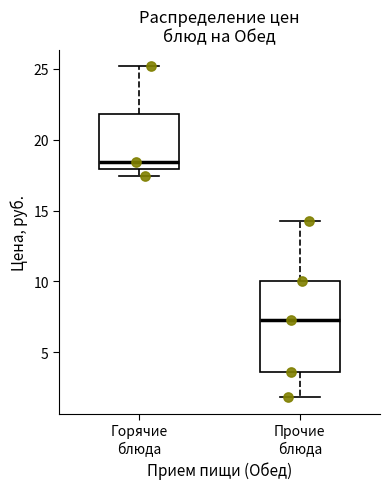

Reading left to right, transcribe this box plot: for each box, give where its median line is, the range the box spans, and where its two whiskers end, as read against the y-axis. The values are not printed on the chart, so give them approximately, as read against the axis.

Горячие блюда: median 18.5, box 18.0 to 22.0, whiskers 17.5 to 25.0
Прочие блюда: median 7.5, box 3.5 to 10.0, whiskers 2.0 to 14.5